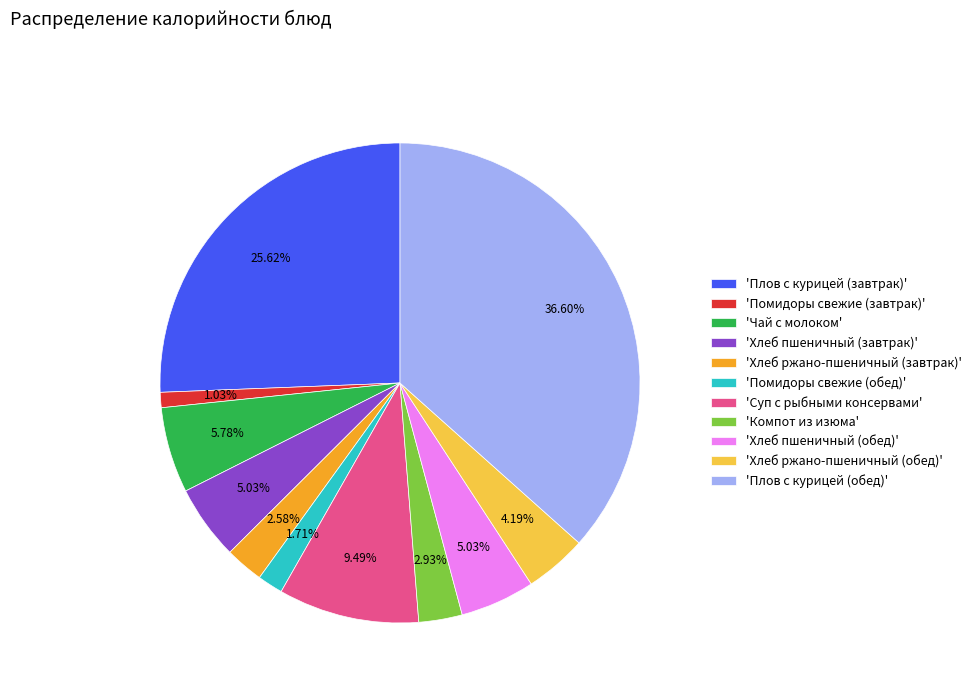

Count the number of slices in the pie.

11